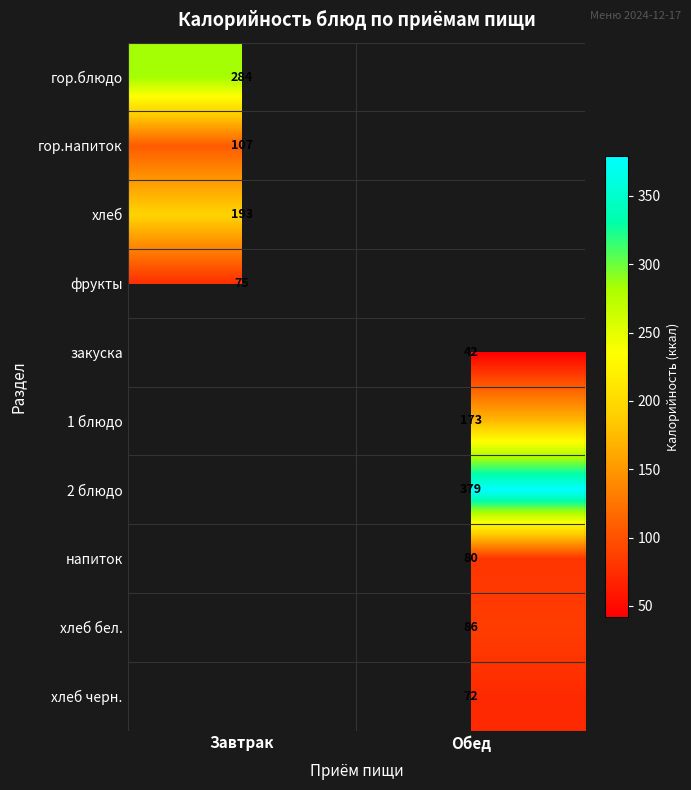

Between Обед and Завтрак, which is larger?

Завтрак